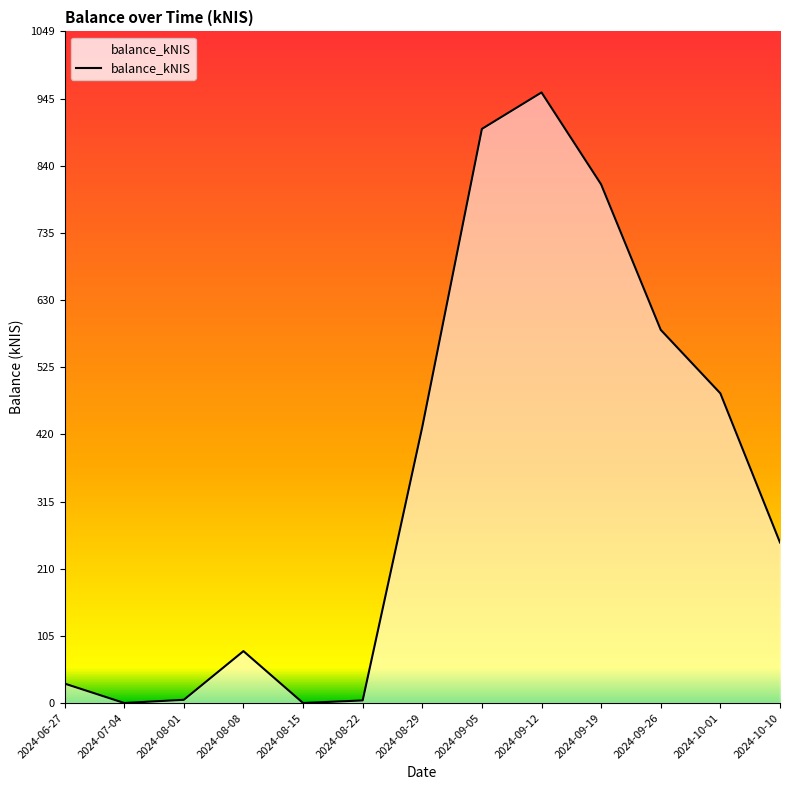

What is the change in value from 2024-08-22 to 2024-09-12?

+950.1